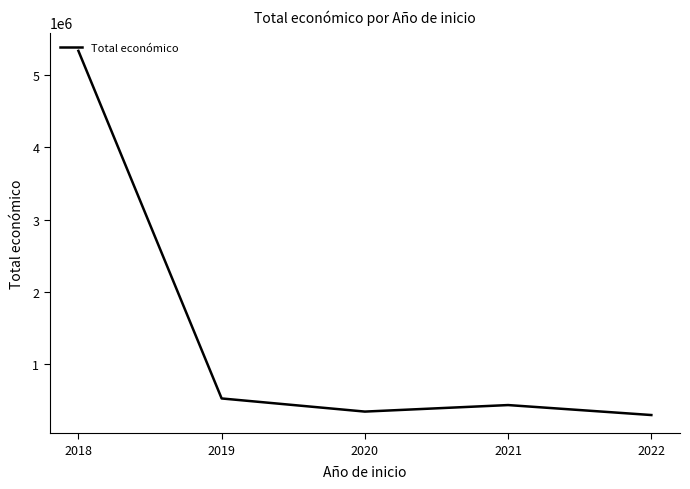

Rank the categories by value from highest to lowest.

2018, 2019, 2021, 2020, 2022